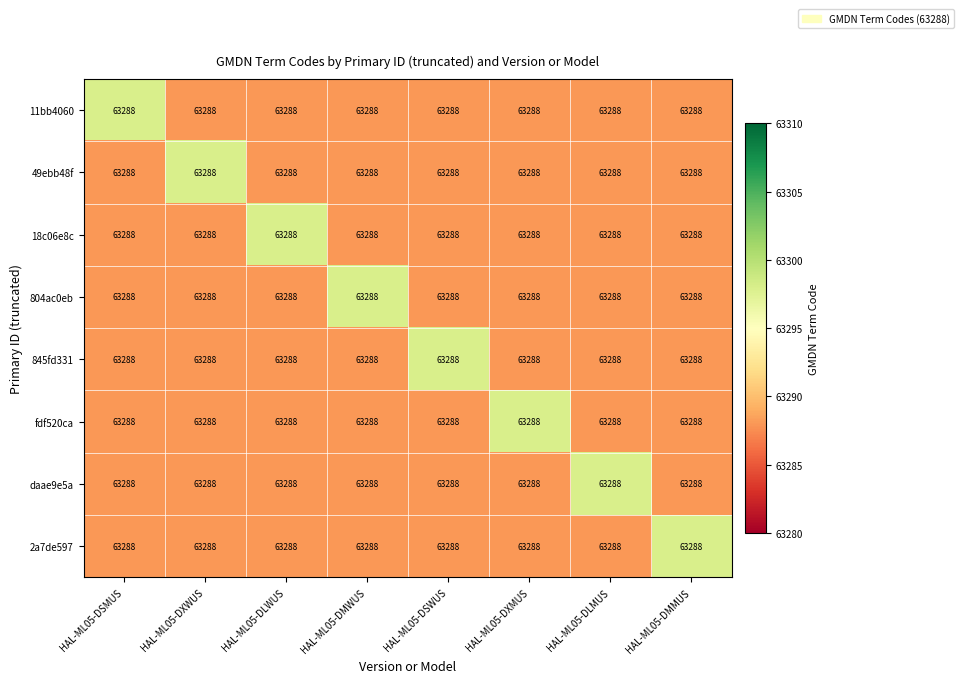

Count the number of categories in the chart.

8